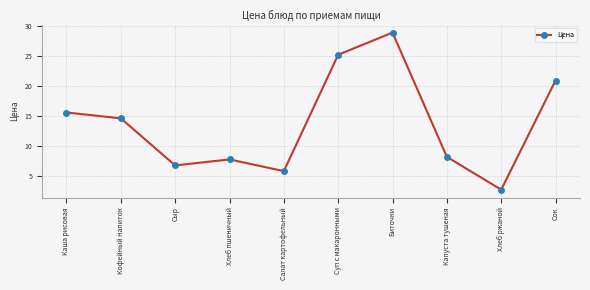

True or false: the data has more than 1 interior local peaks.

True